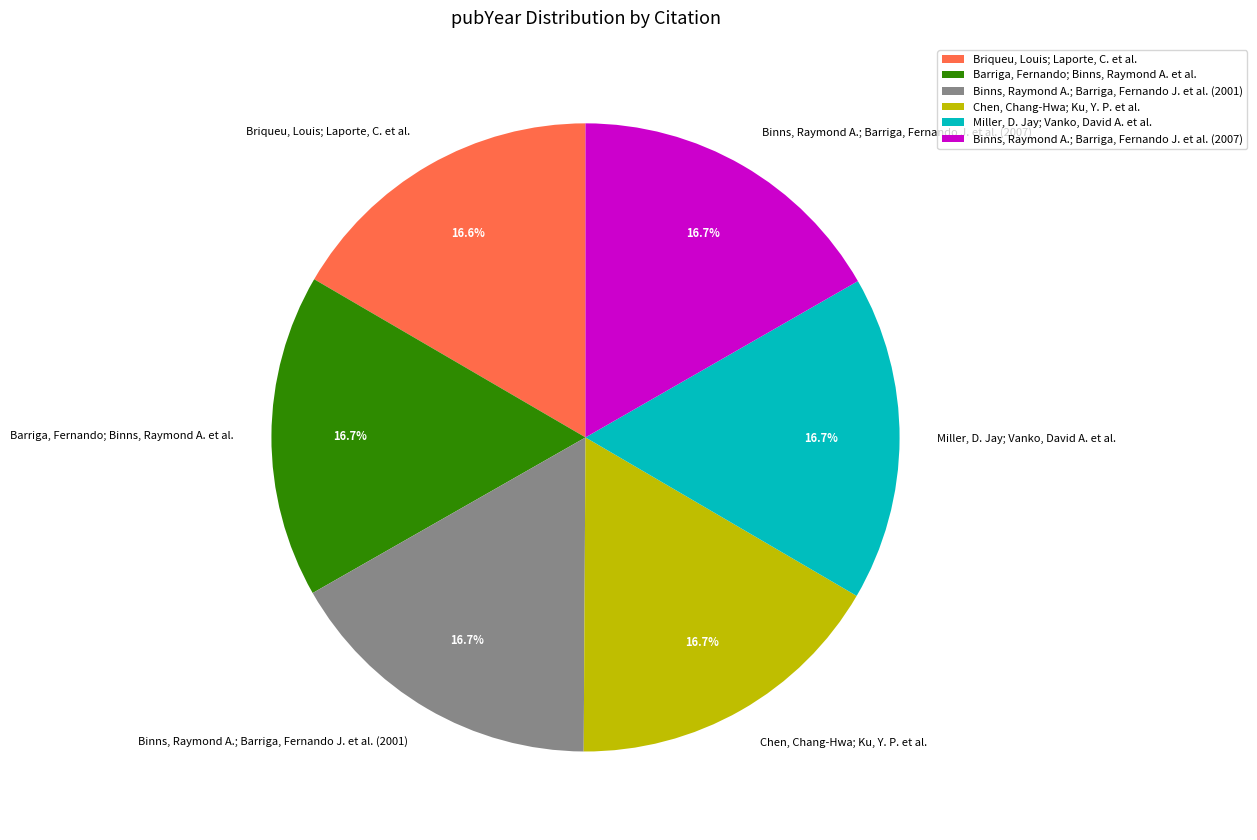

To the nearest percent, what percentage of the pie is Barriga, Fernando; Binns, Raymond A. et al.?

17%